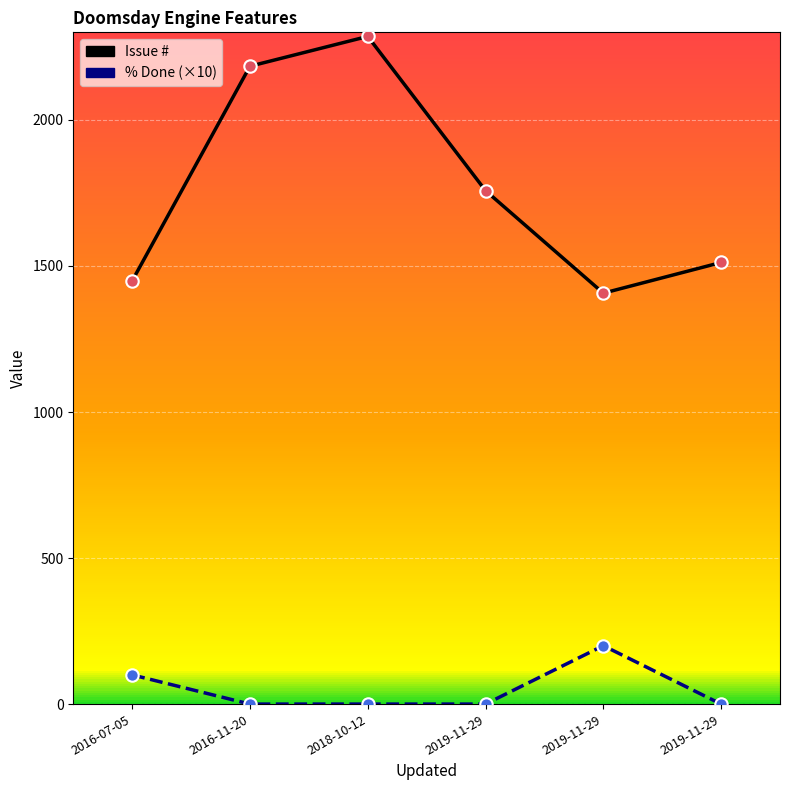

Does the chart have visible grid lines?

Yes